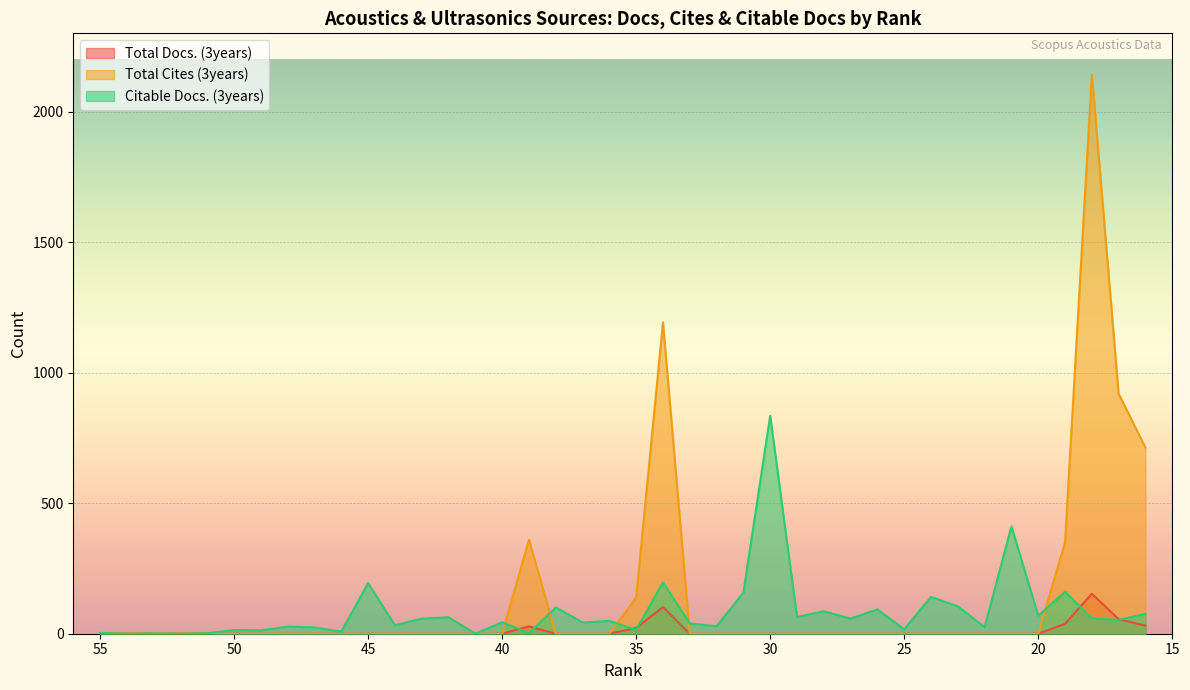

True or false: Total Cites (3years) and Total Docs. (3years) cross at least once.

False